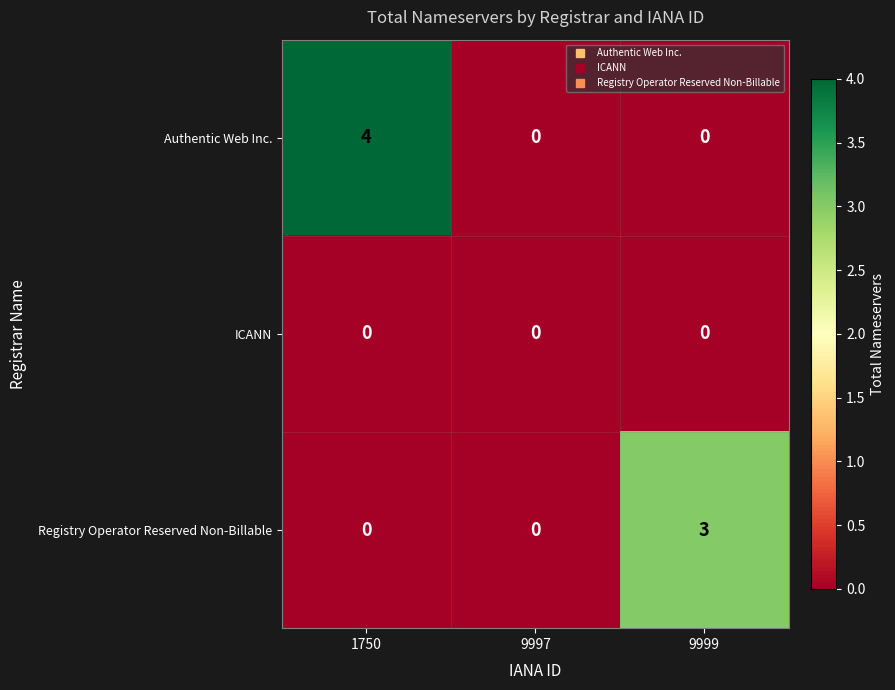

What is the greatest value displayed?

4